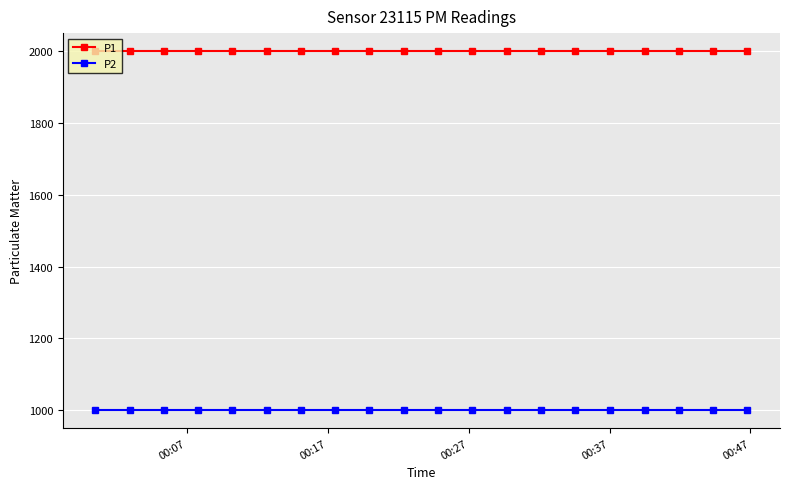

What is the minimum value for P1?

1999.9